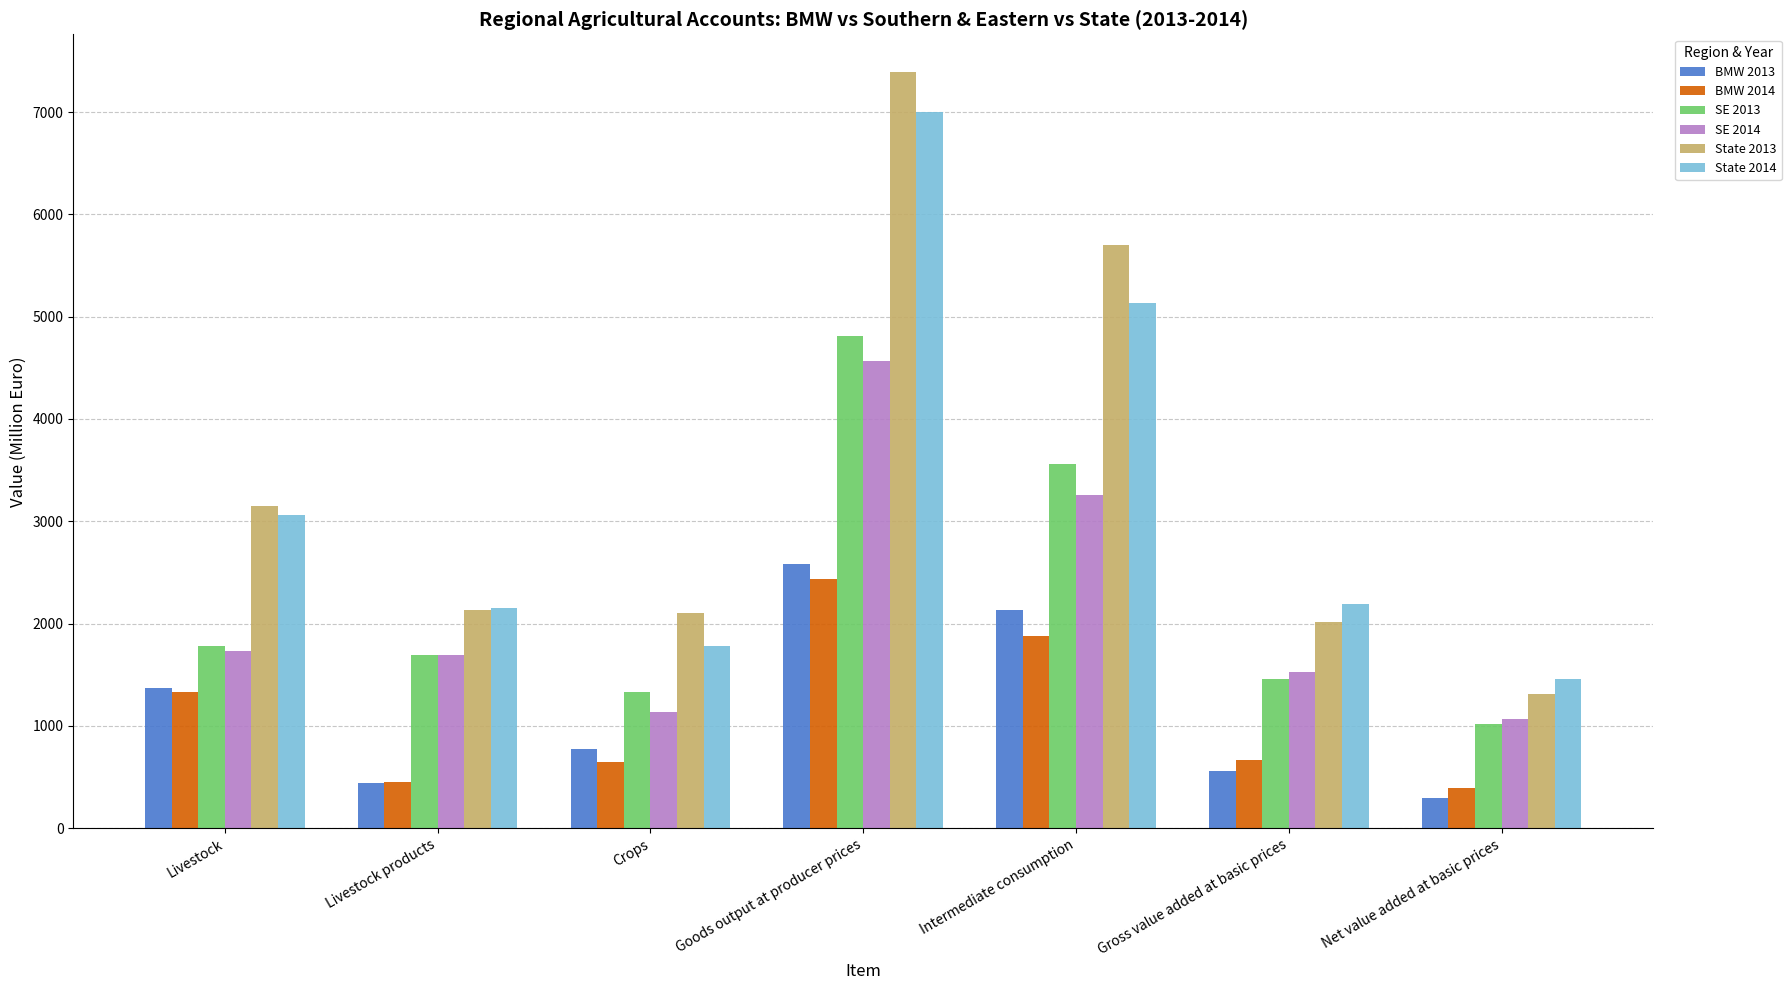

Which series has the widest spread of values?

State 2013